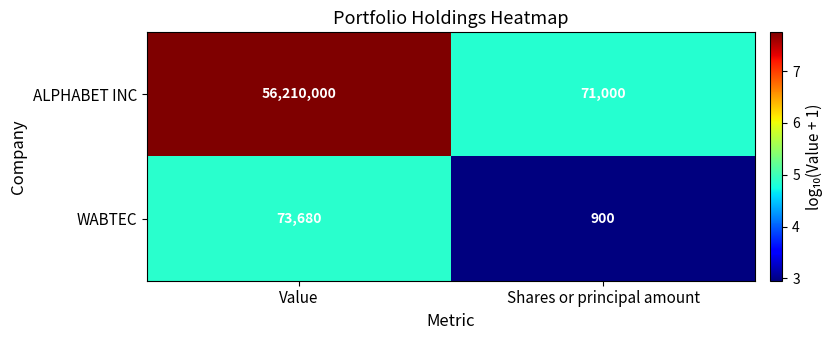

Rank the series by their average value, from lowest to highest.

WABTEC, ALPHABET INC